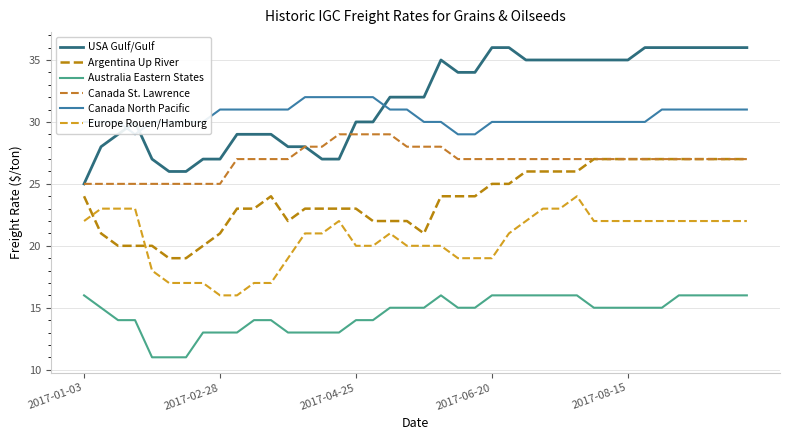

What is the sum of all Argentina Up River values?

951